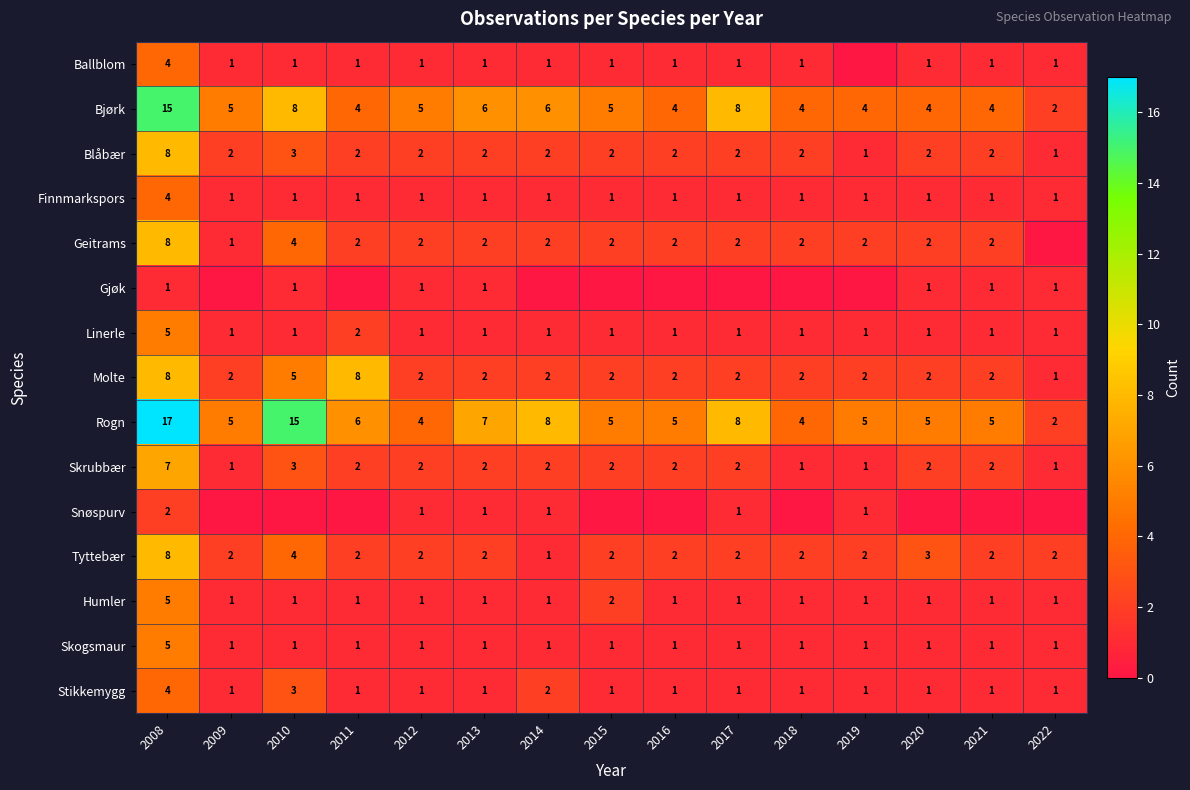

What is the average value of the Molte series?

3